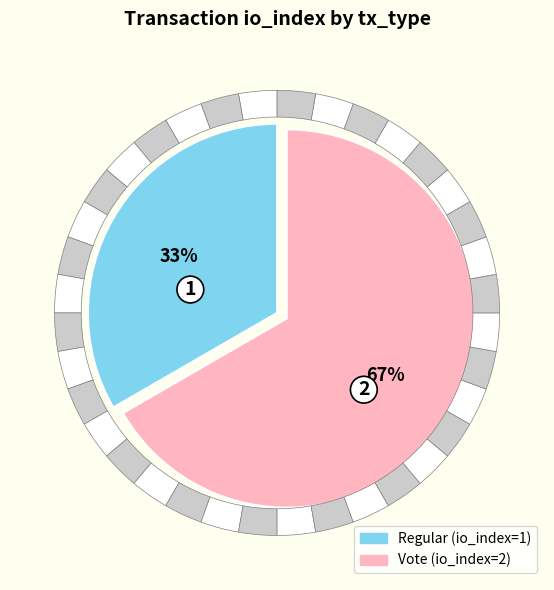

How many slices are in this pie chart?

2